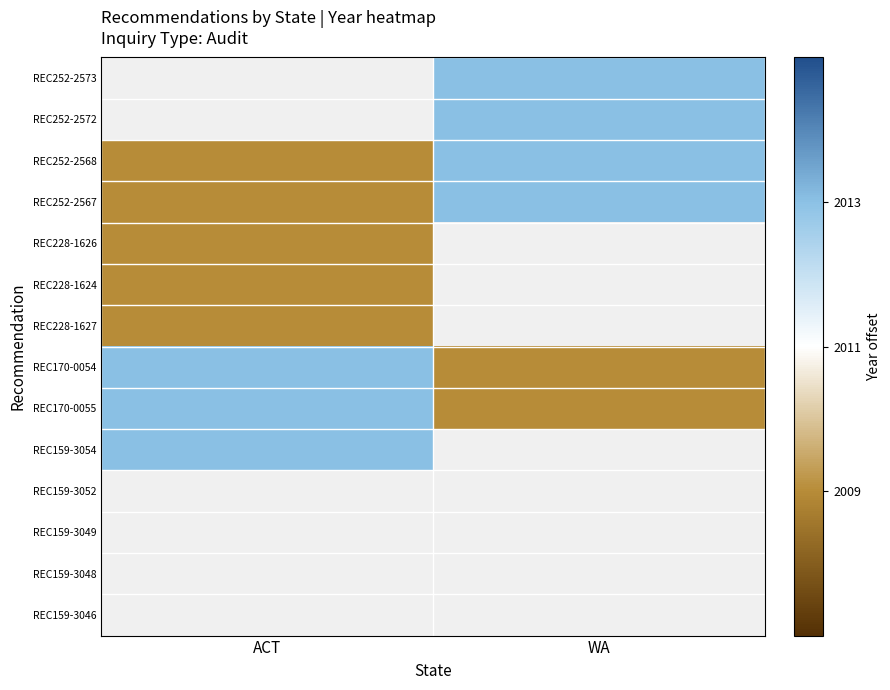

Which label corresponds to the largest value in the chart?

WA